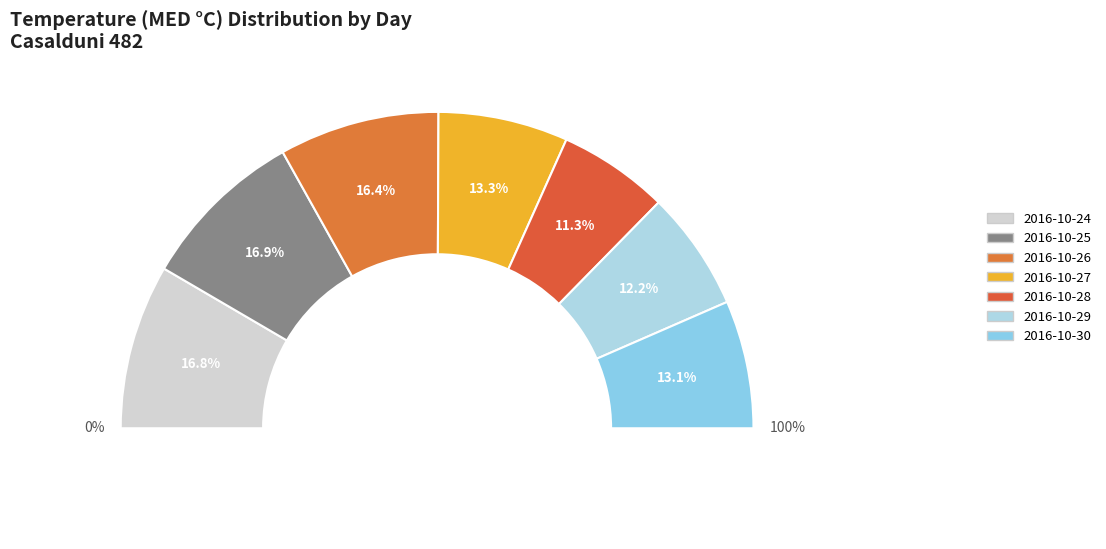

To the nearest percent, what is the average slice percentage?

14%